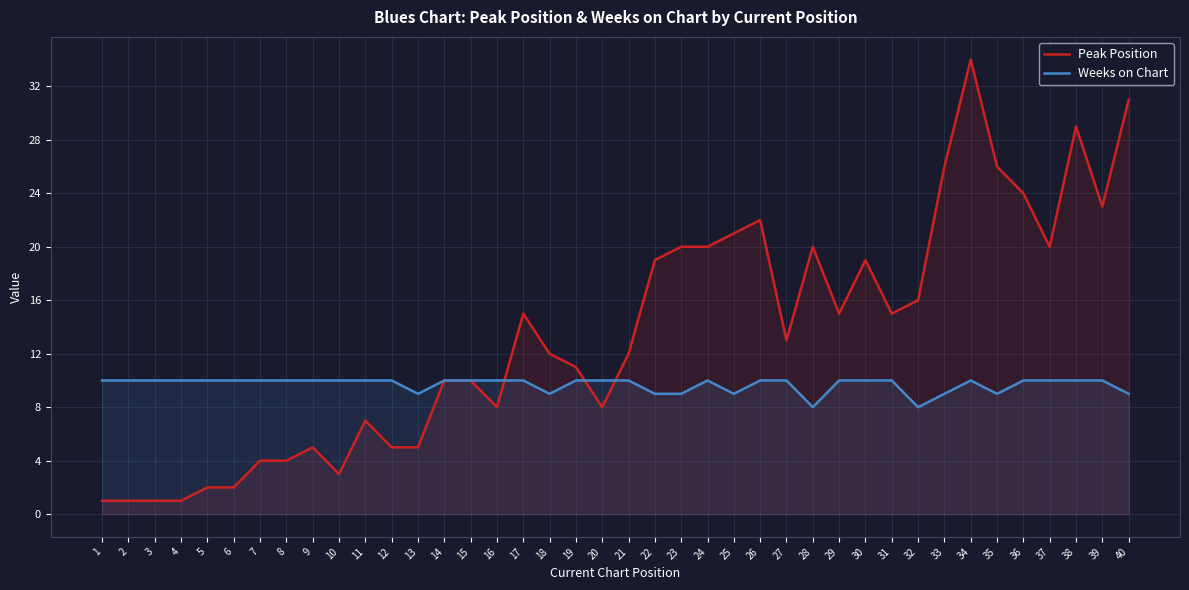

What is the difference between the maximum and minimum values in the Weeks on Chart series?

2